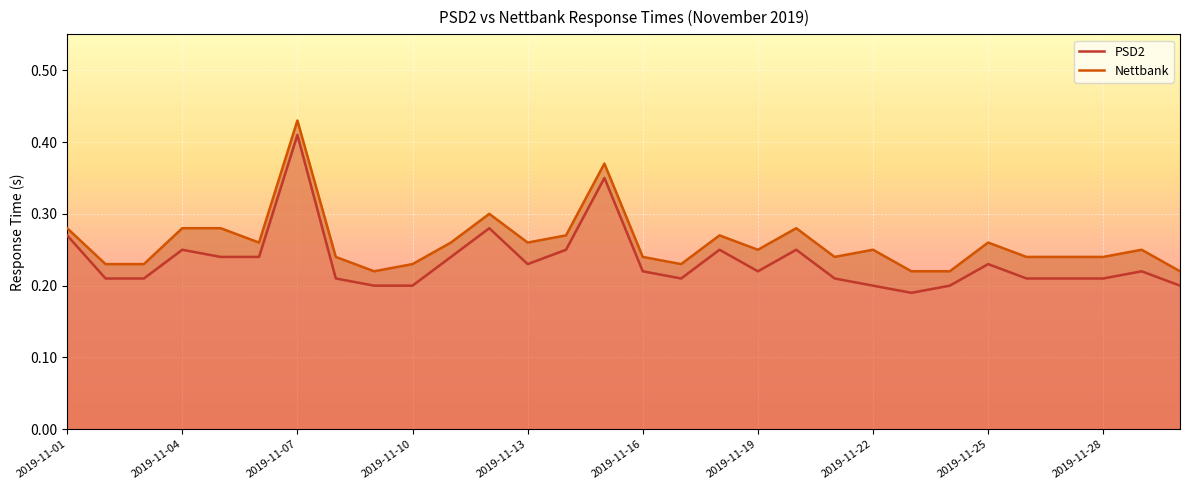

Which series has the largest range (max minus min)?

PSD2